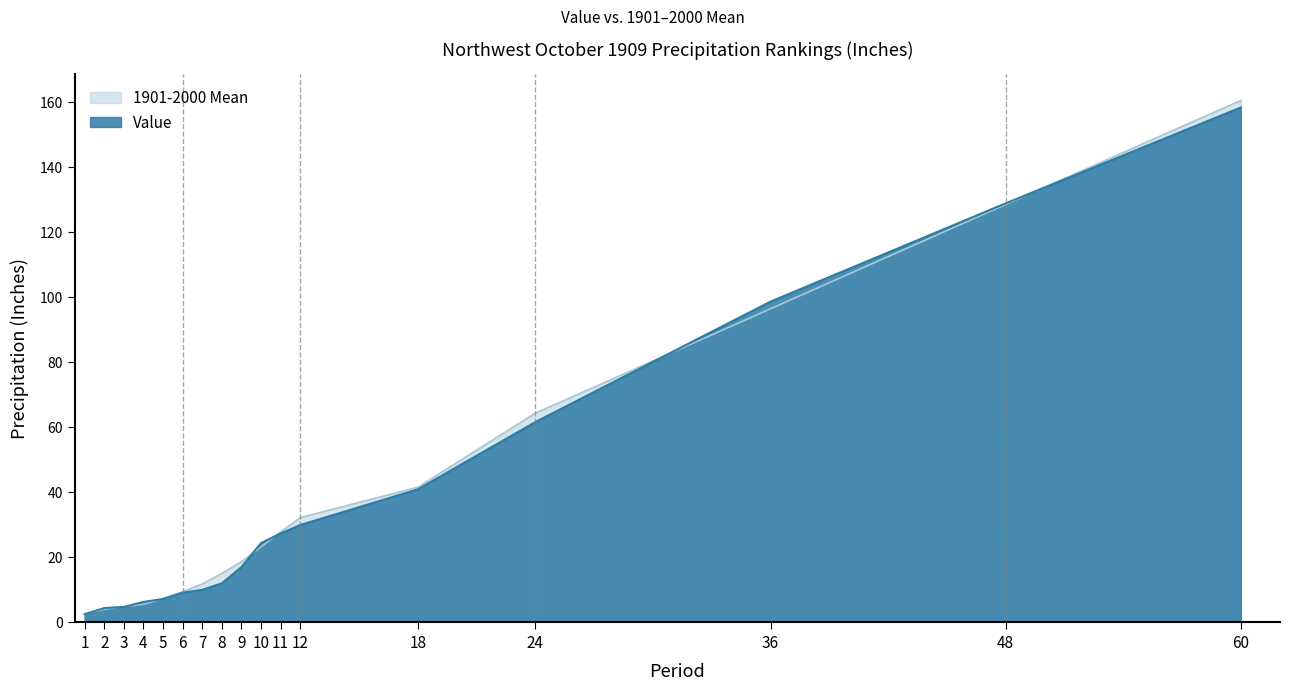

Is it true that 1901-2000 Mean equals 2.5 at 1?

True